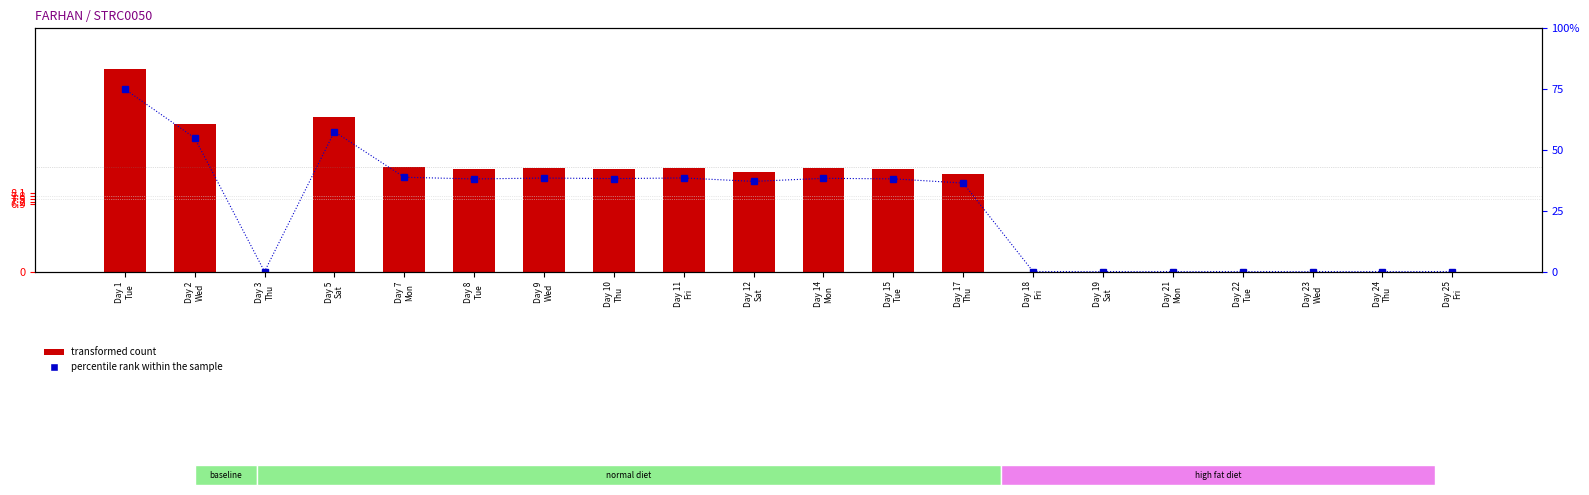

Reading left to right, extract all data points from this chart.

transformed count: 20.8	15.2	0.0	15.9	10.7	10.6	10.7	10.6	10.7	10.3	10.6	10.6	10.1	0.0	0.0	0.0	0.0	0.0	0.0	0.0
percentile rank within the sample: 75.0	55.0	0.0	57.5	38.8	38.1	38.5	38.2	38.5	37.1	38.3	38.1	36.4	0.0	0.0	0.0	0.0	0.0	0.0	0.0